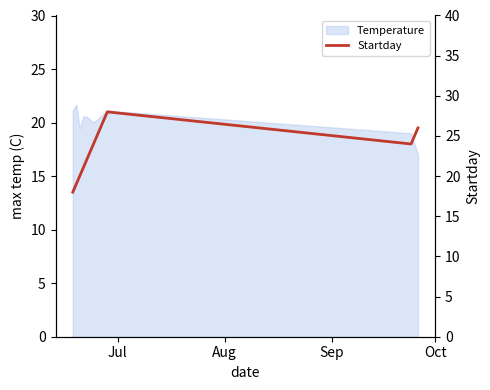

What is the sum of all values?

227